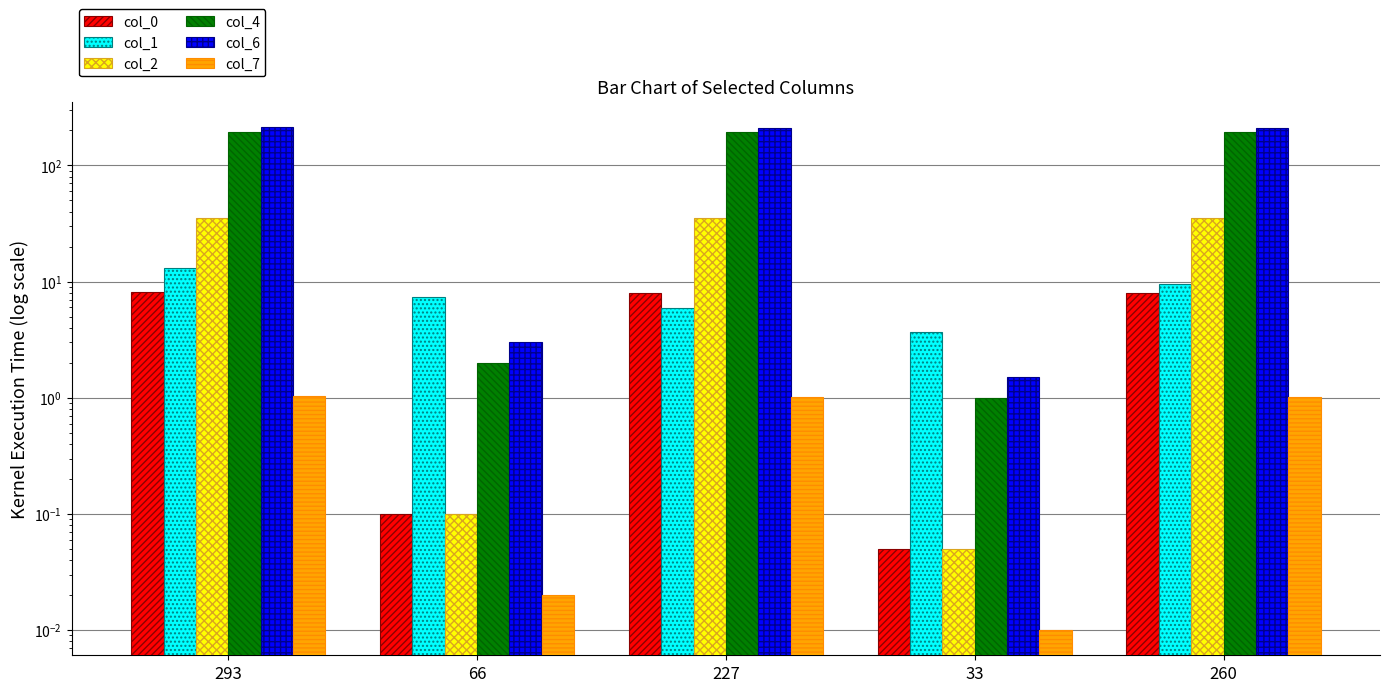

Which has a higher value, 33 or 293?

293